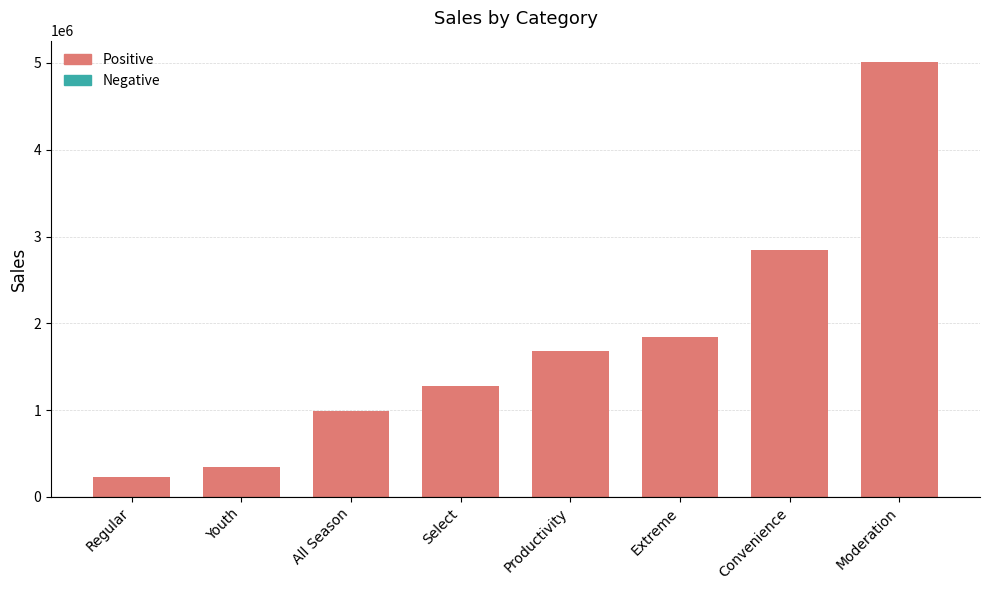

Reading left to right, what are all the values shown in this chart?

Regular=226709.2	Youth=343312.6	All Season=989518.1	Select=1272301.8	Productivity=1684377.0	Extreme=1837779.7	Convenience=2844334.9	Moderation=5006514.2